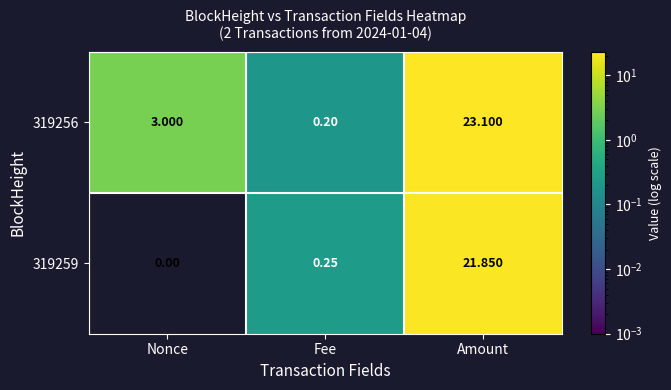

At how many categories does at least one series exceed 10?

1